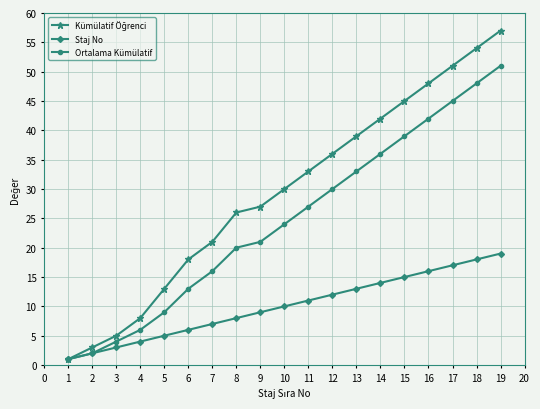

At which category is the sum across all series the highest?

19